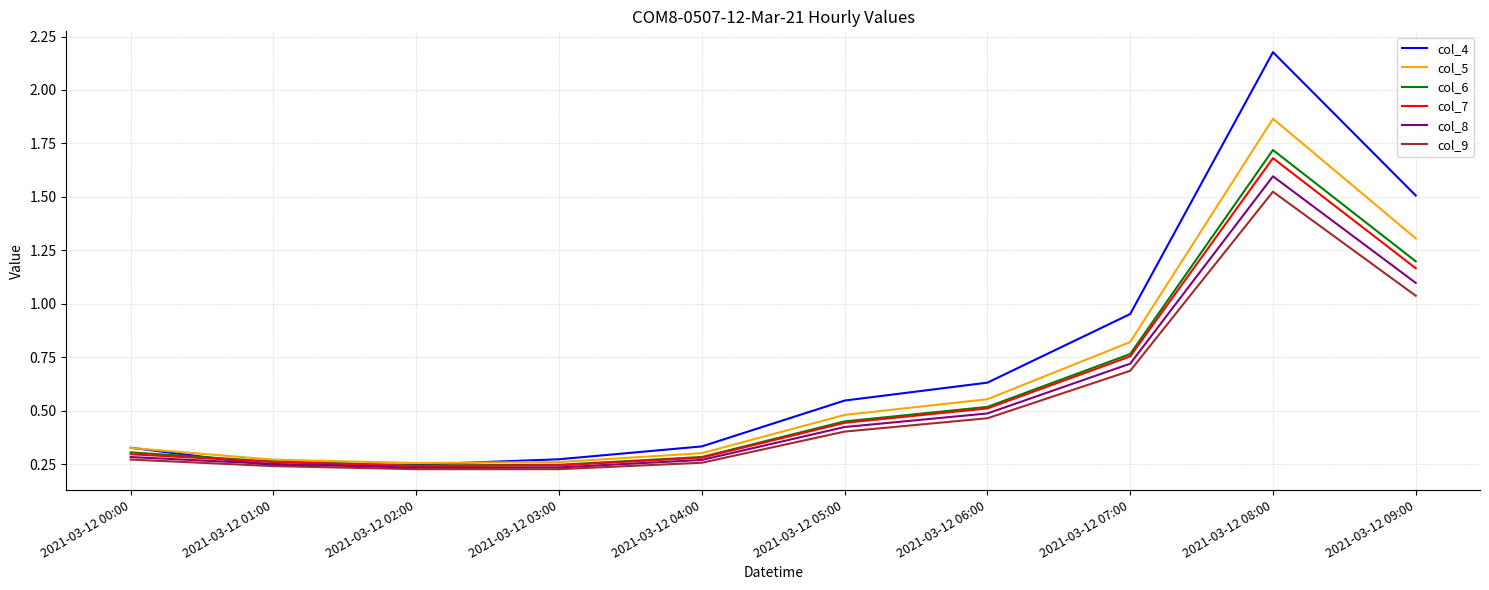

Which series has the largest range (max minus min)?

col_4